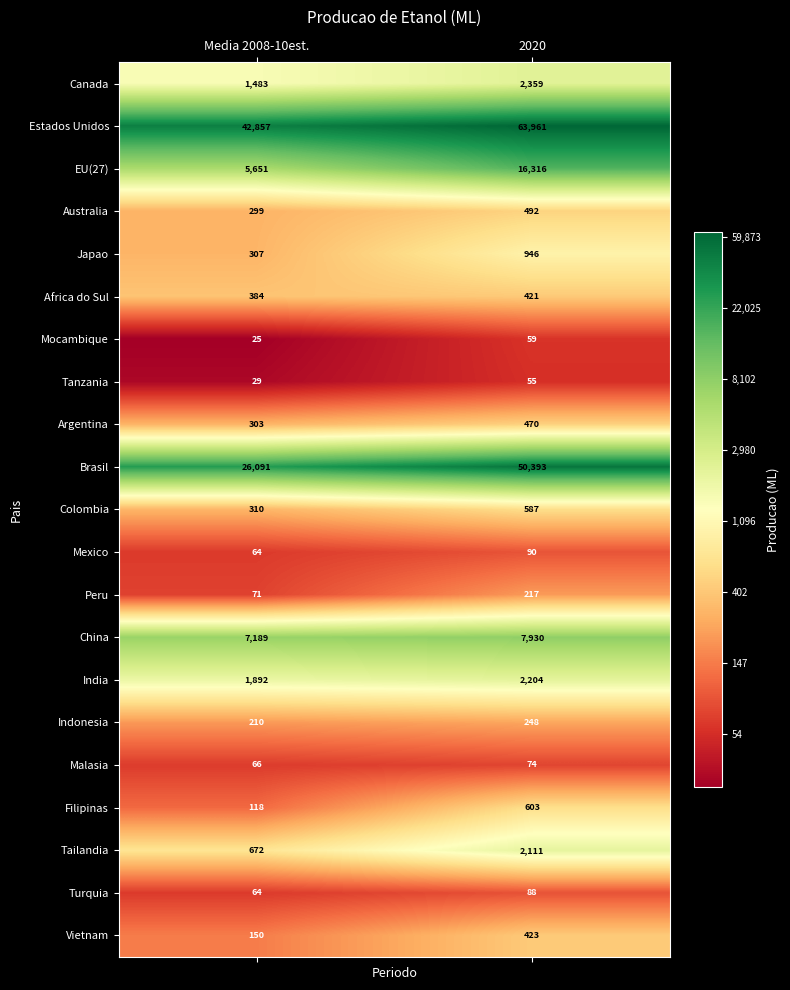

Between Media 2008-10est. and 2020, which series saw the biggest shift?

Brasil